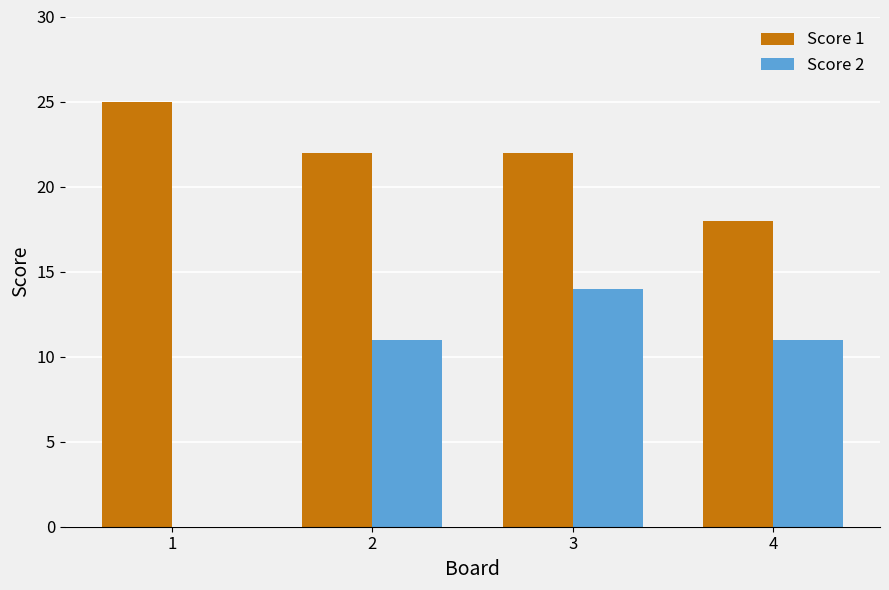

What is the sum of the Score 2 values at 4 and 3?

25